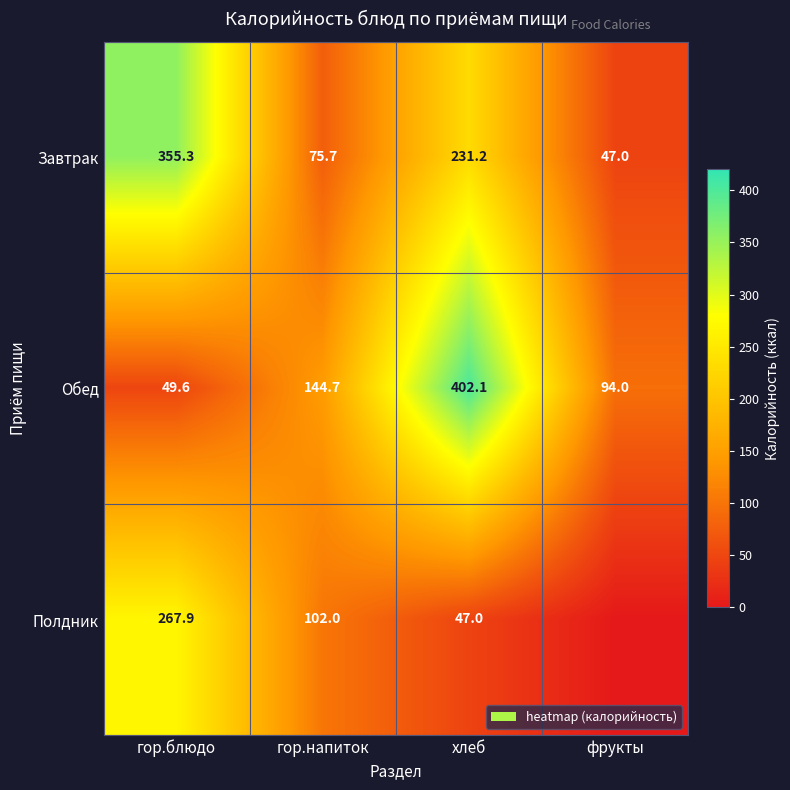

Rank the categories by Обед value from lowest to highest.

гор.блюдо, фрукты, гор.напиток, хлеб